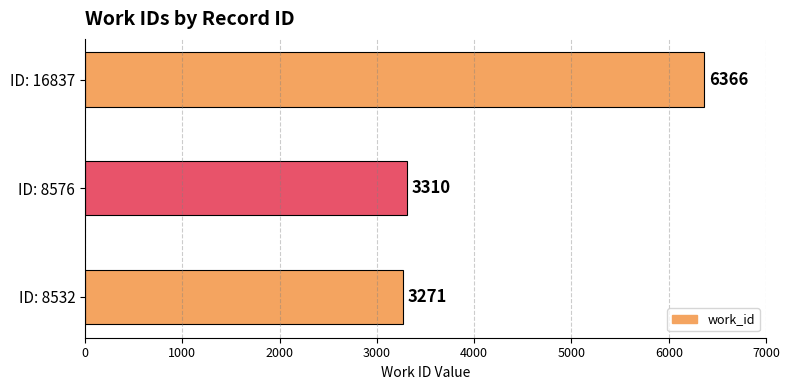

How many data points are less than 3310?

1